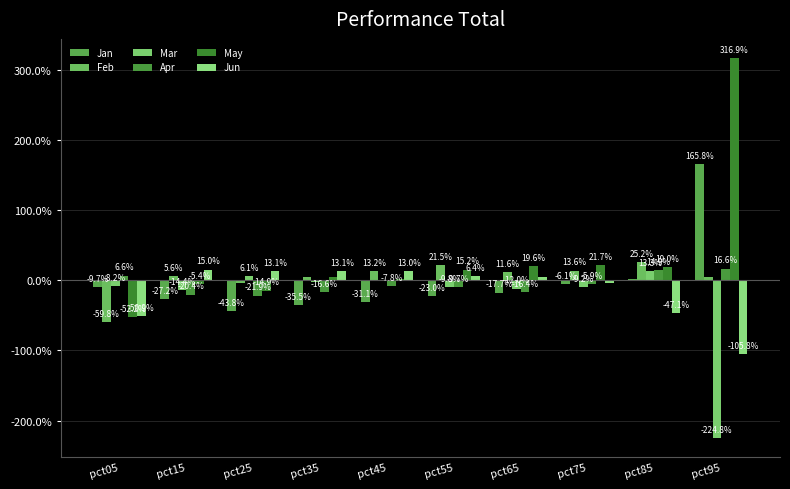

Reading left to right, list all the values displayed in this chart.

Jan: pct05=-0.1	pct15=-0.3	pct25=-0.4	pct35=-0.4	pct45=-0.3	pct55=-0.2	pct65=-0.2	pct75=-0.1	pct85=0.0	pct95=1.7
Feb: pct05=-0.6	pct15=0.1	pct25=-0.0	pct35=0.0	pct45=0.1	pct55=0.2	pct65=0.1	pct75=0.1	pct85=0.3	pct95=0.0
Mar: pct05=-0.1	pct15=-0.1	pct25=0.1	pct35=-0.0	pct45=-0.0	pct55=-0.1	pct65=-0.1	pct75=-0.1	pct85=0.1	pct95=-2.2
Apr: pct05=0.1	pct15=-0.2	pct25=-0.2	pct35=-0.2	pct45=-0.1	pct55=-0.1	pct65=-0.2	pct75=-0.1	pct85=0.1	pct95=0.2
May: pct05=-0.5	pct15=-0.1	pct25=-0.1	pct35=0.0	pct45=0.0	pct55=0.2	pct65=0.2	pct75=0.2	pct85=0.2	pct95=3.2
Jun: pct05=-0.5	pct15=0.2	pct25=0.1	pct35=0.1	pct45=0.1	pct55=0.1	pct65=0.0	pct75=-0.0	pct85=-0.5	pct95=-1.1